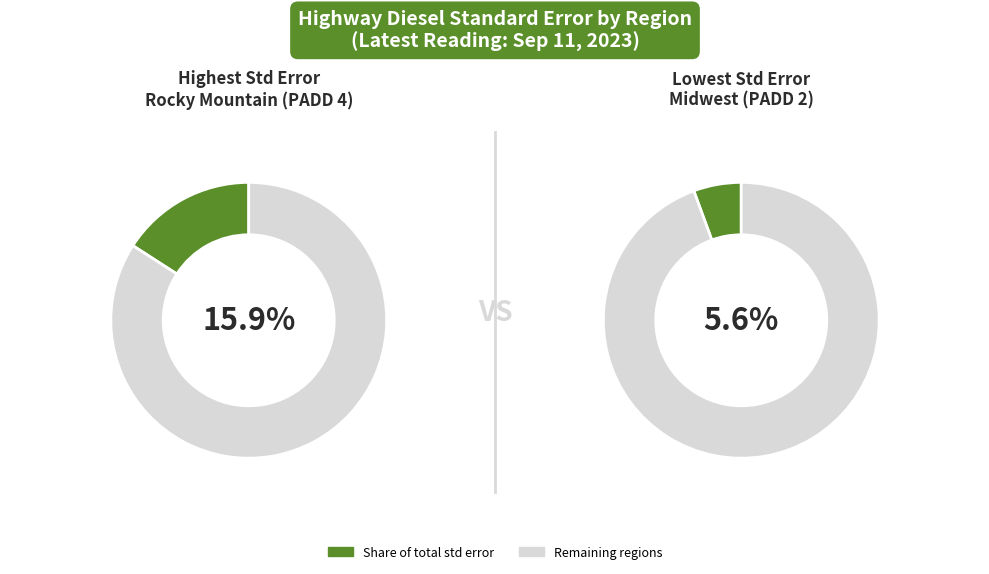

Does any single category account for the majority?

No